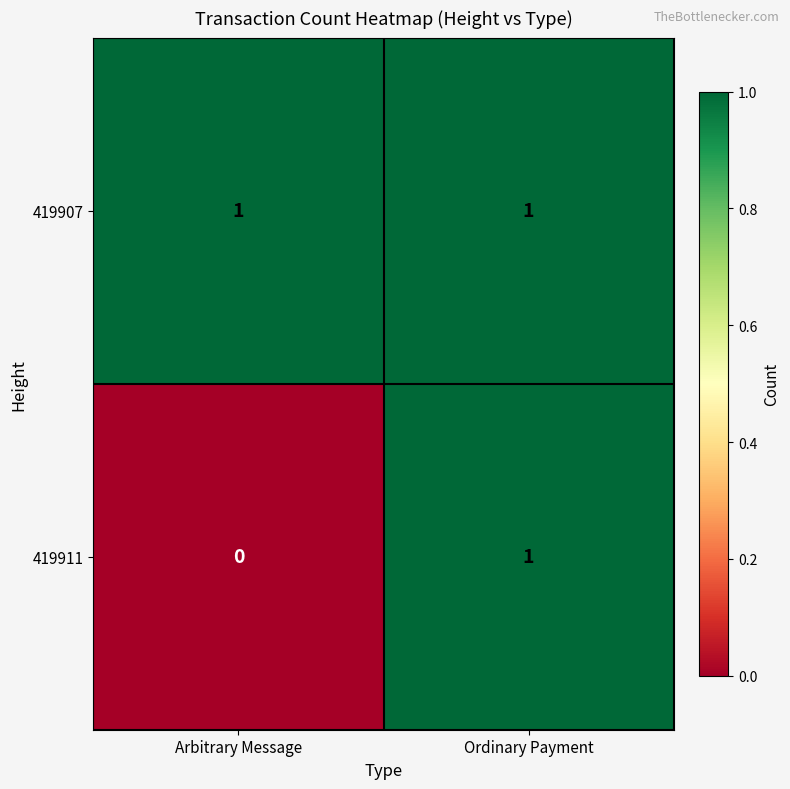

Count the number of data series in this chart.

2